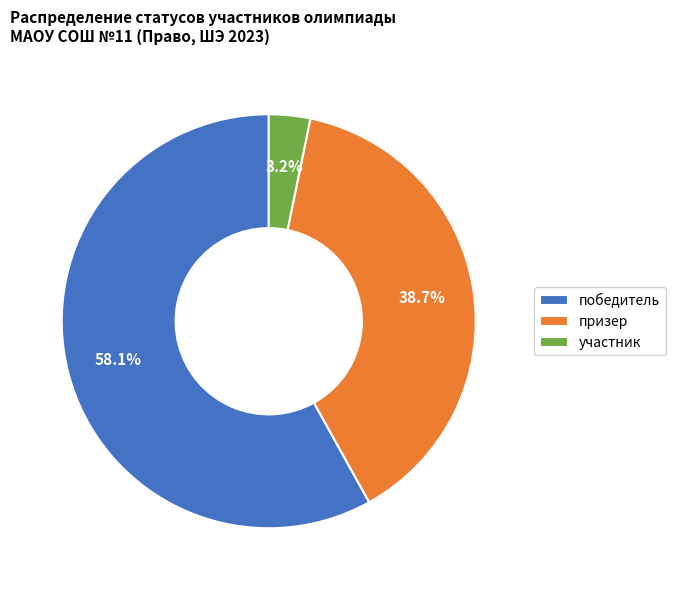

Is участник the majority of the pie?

No